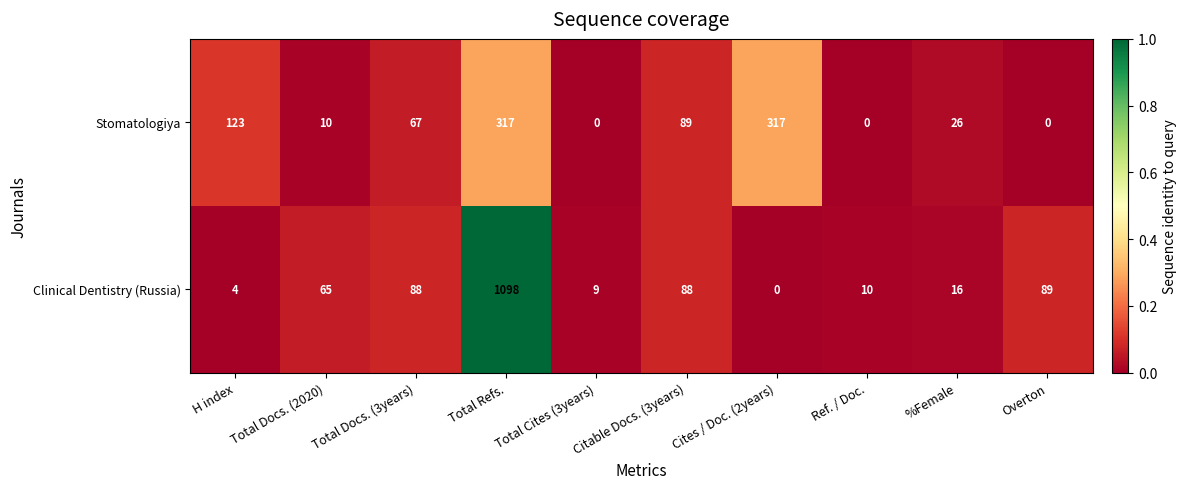

Rank the series by their average value, from highest to lowest.

Clinical Dentistry (Russia), Stomatologiya